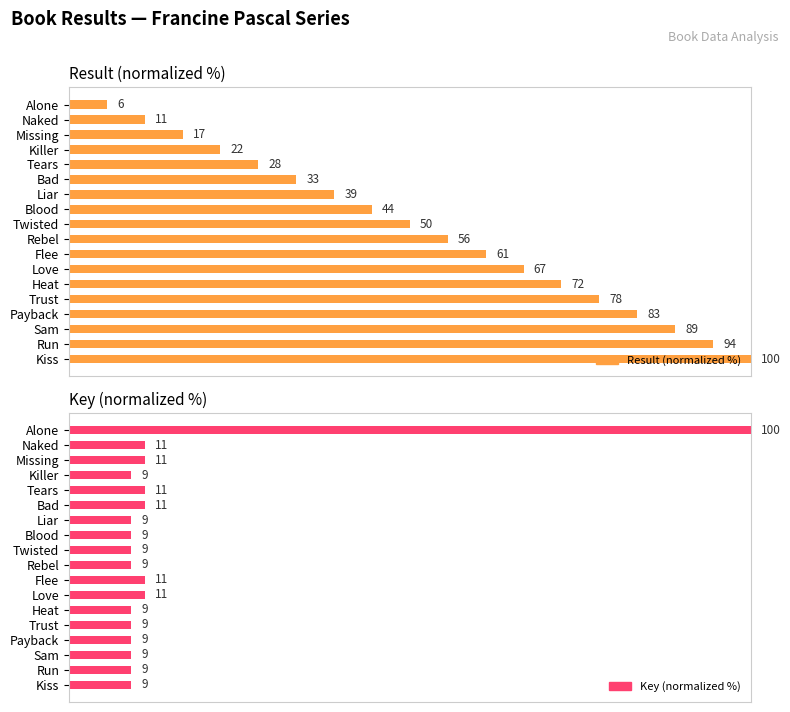

What is the lowest value of the Result (normalized %) series?

5.6